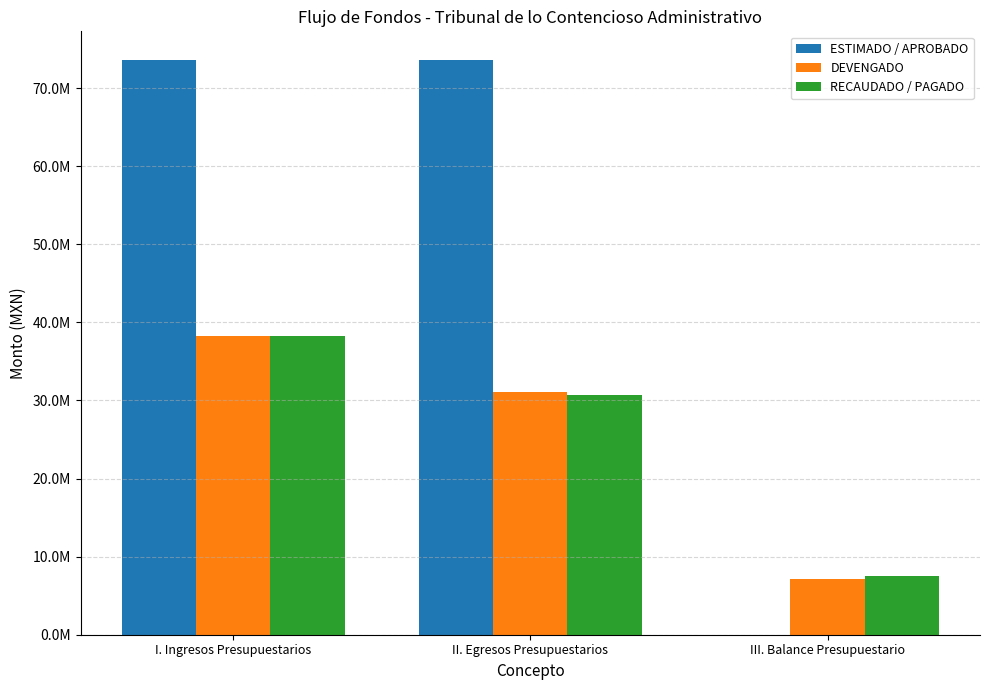

What is the greatest value displayed?

73586972.8